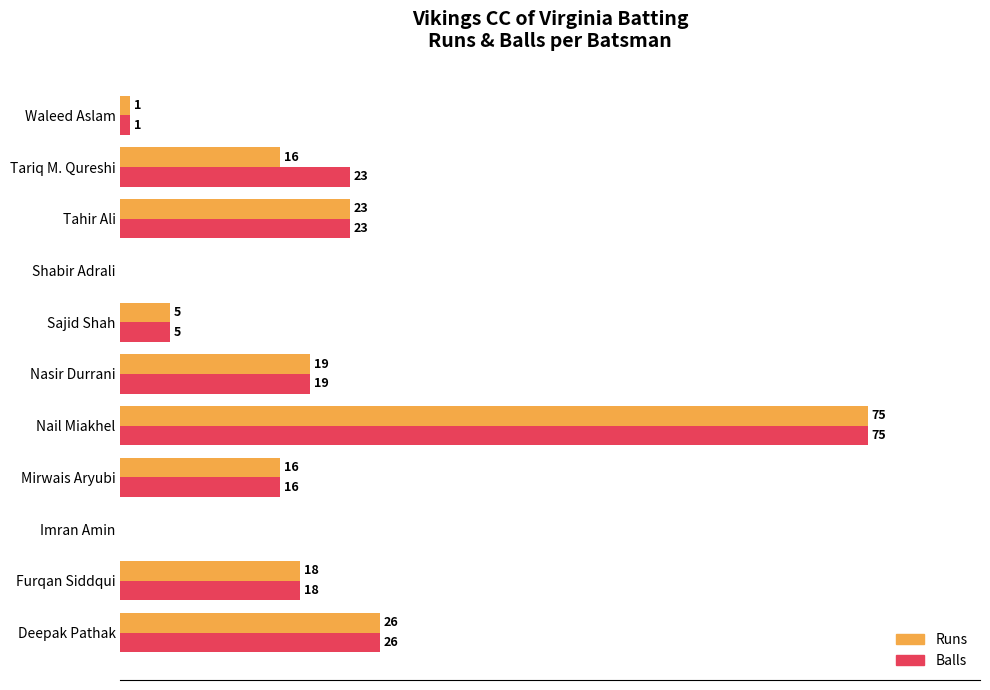

What are all the series names shown in the legend?

Runs, Balls